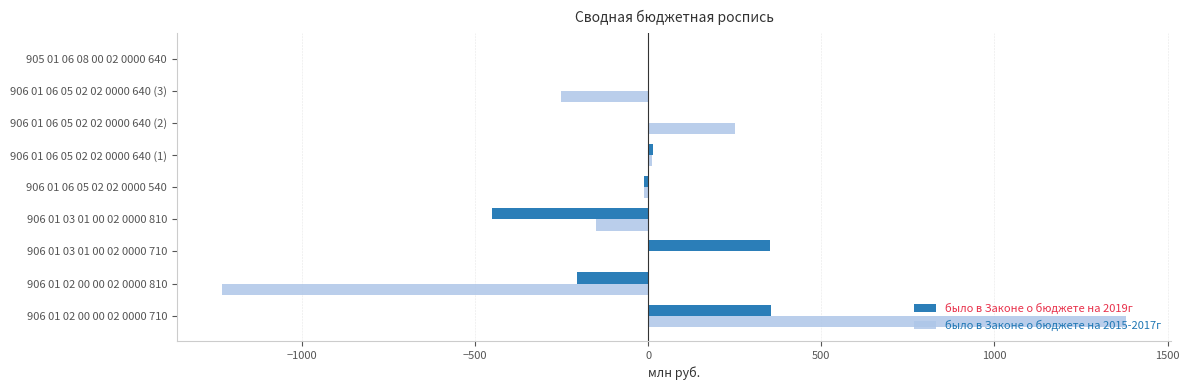

Between 906 01 02 00 00 02 0000 710 and 906 01 06 05 02 02 0000 640 (2), which series saw the biggest shift?

было в Законе о бюджете на 2015-2017г